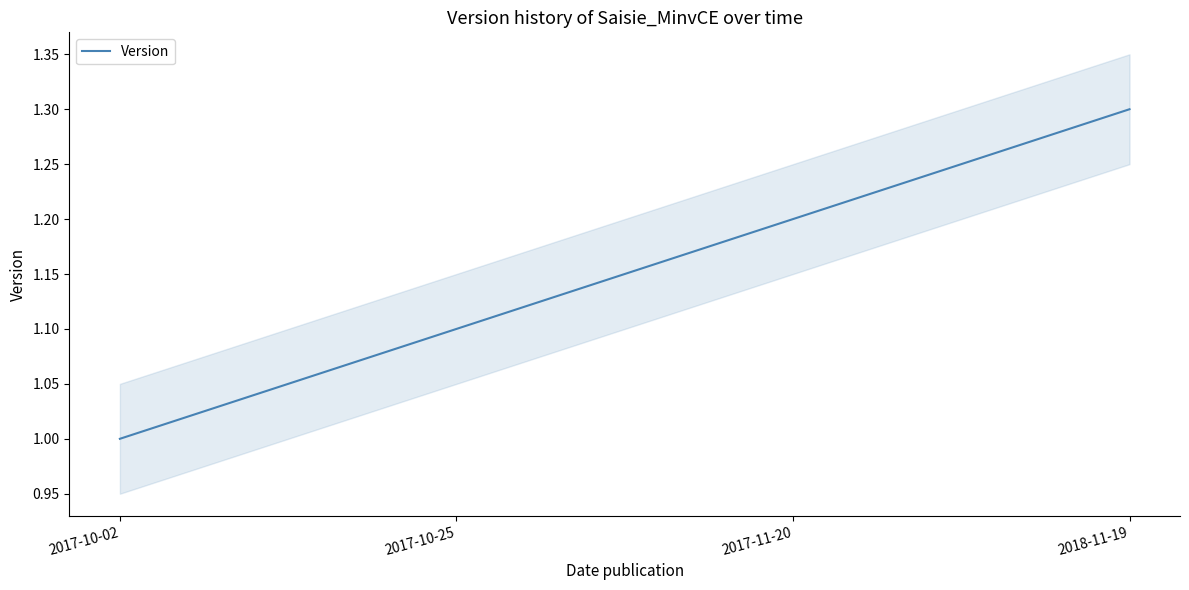

What is the difference between the maximum and minimum values?

0.3